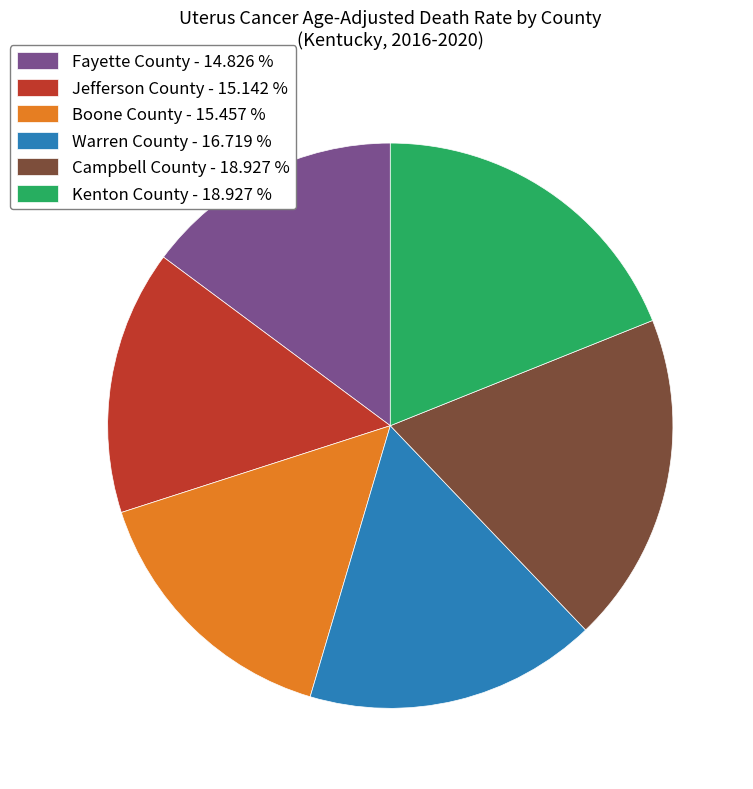

Which has a higher value, Boone County - 15.457 % or Kenton County - 18.927 %?

Kenton County - 18.927 %